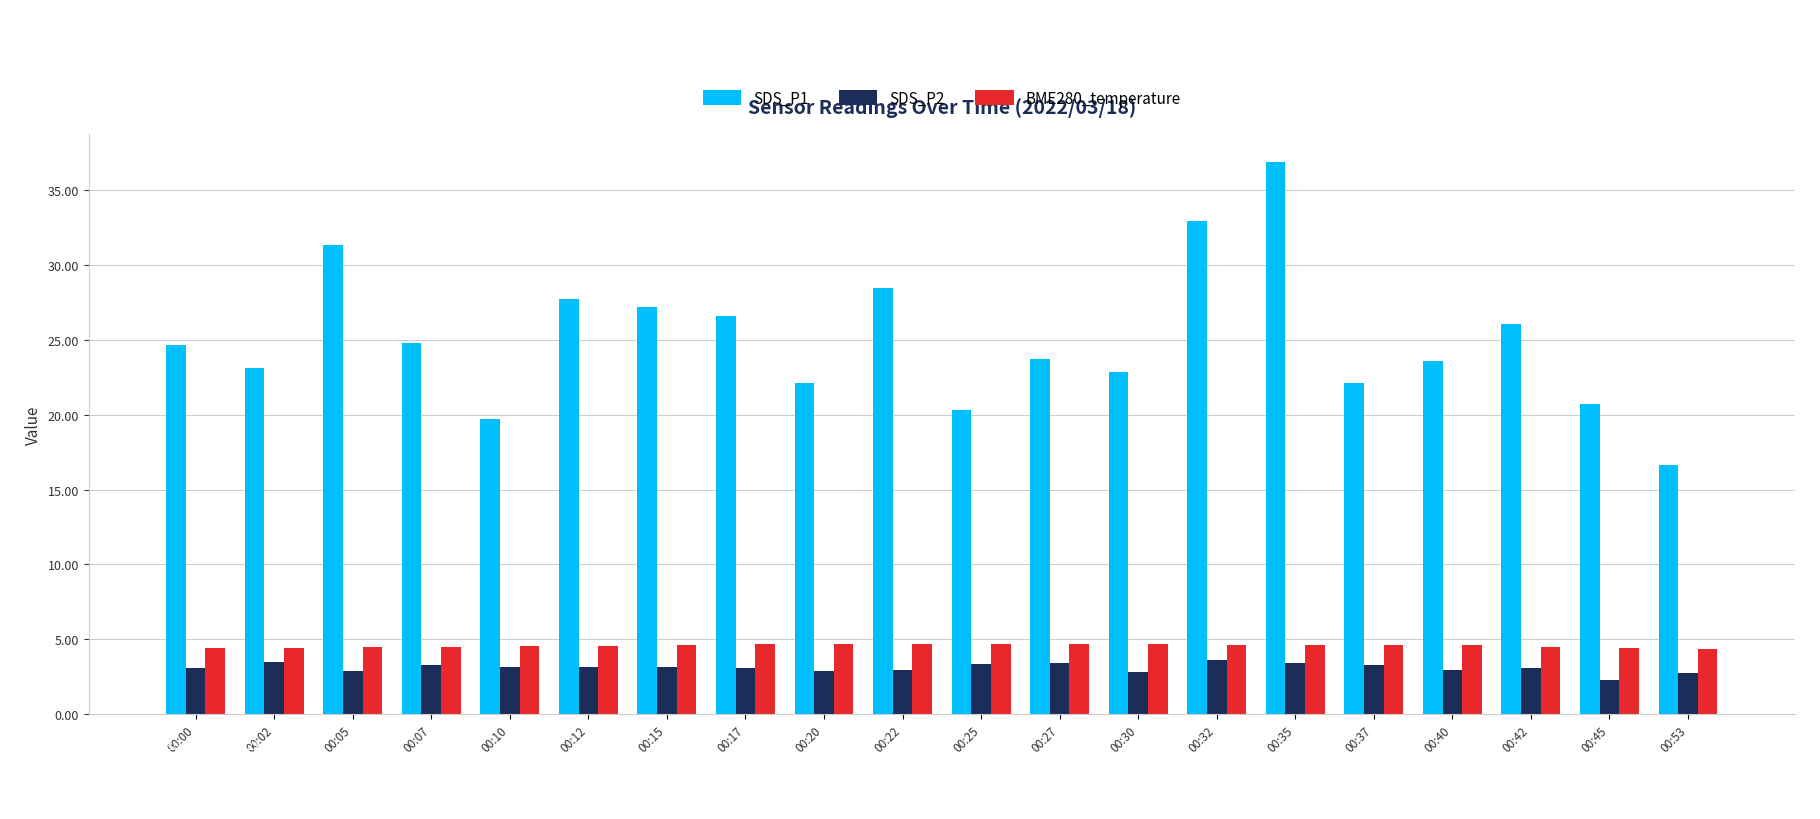

What is the maximum value shown in the chart?

36.9